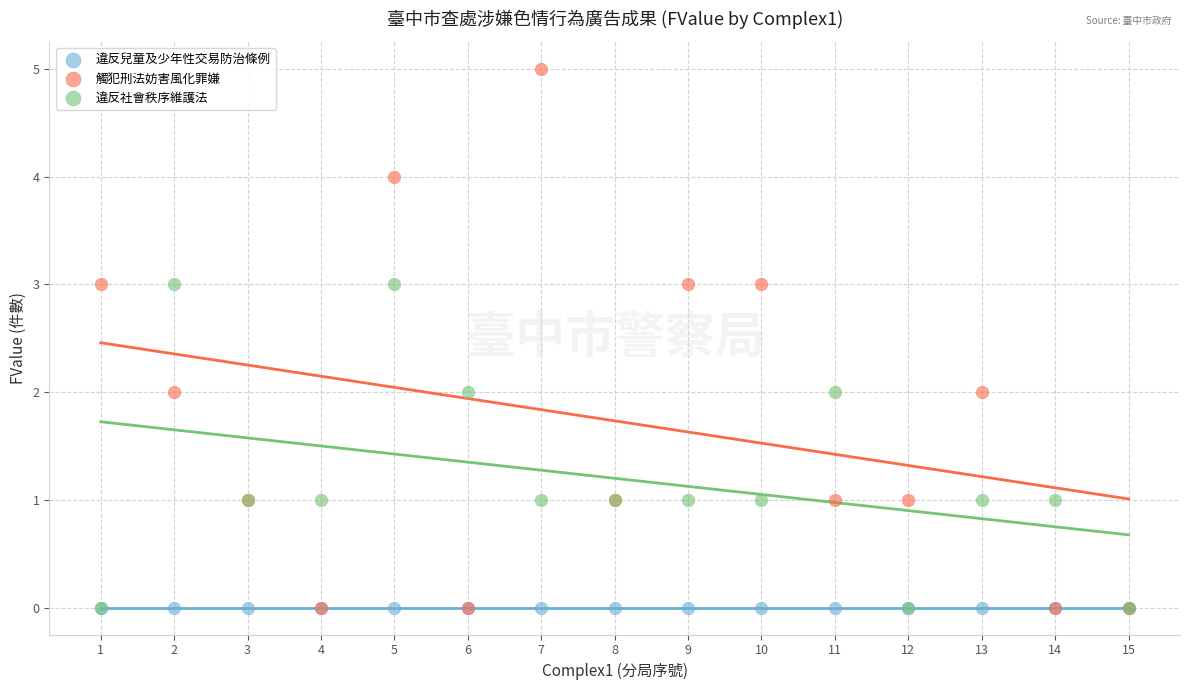

What are all the series names shown in the legend?

違反兒童及少年性交易防治條例, 觸犯刑法妨害風化罪嫌, 違反社會秩序維護法